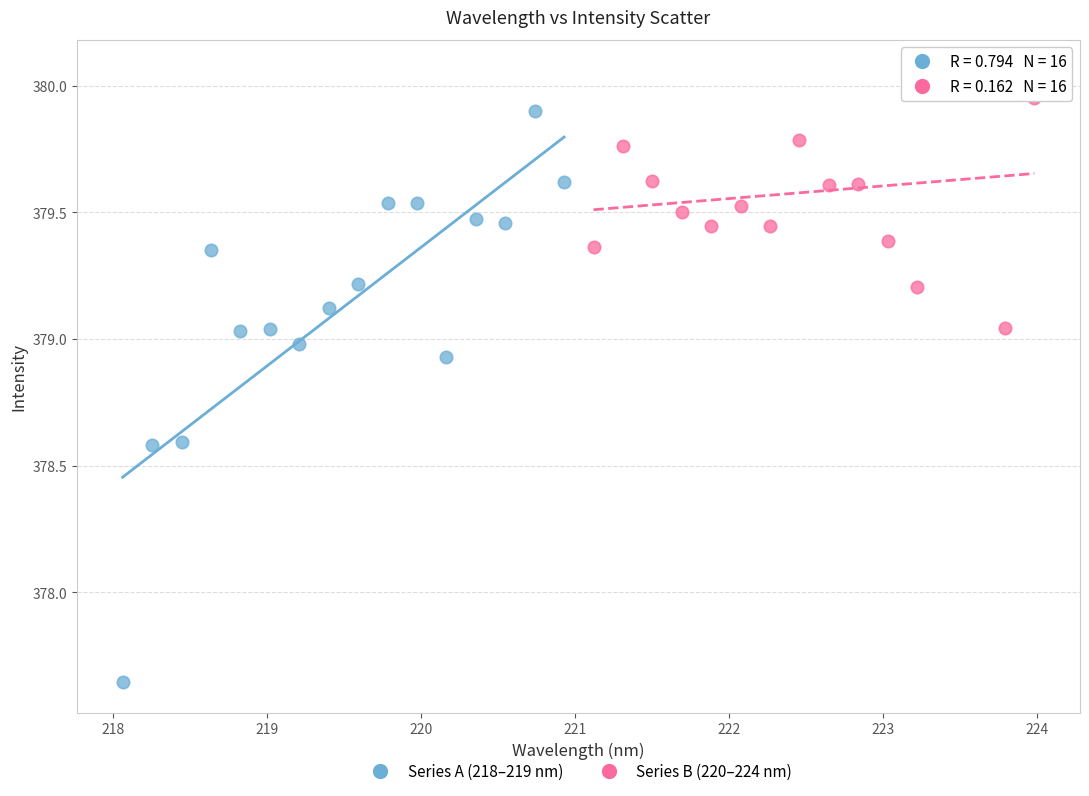

Which series contains the highest Y value?

Series B (220–224 nm)